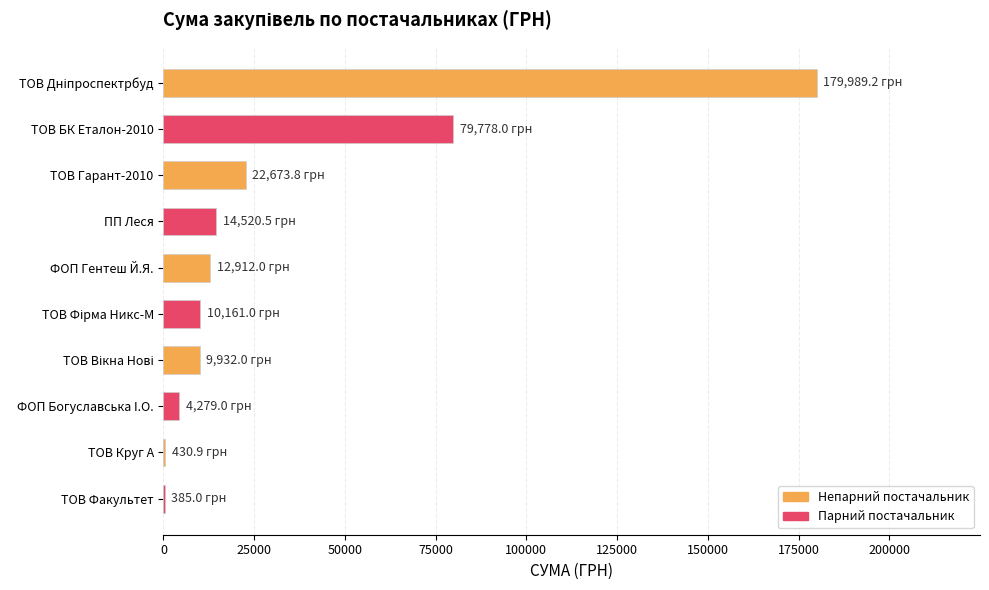

How many data points does each series have?

10